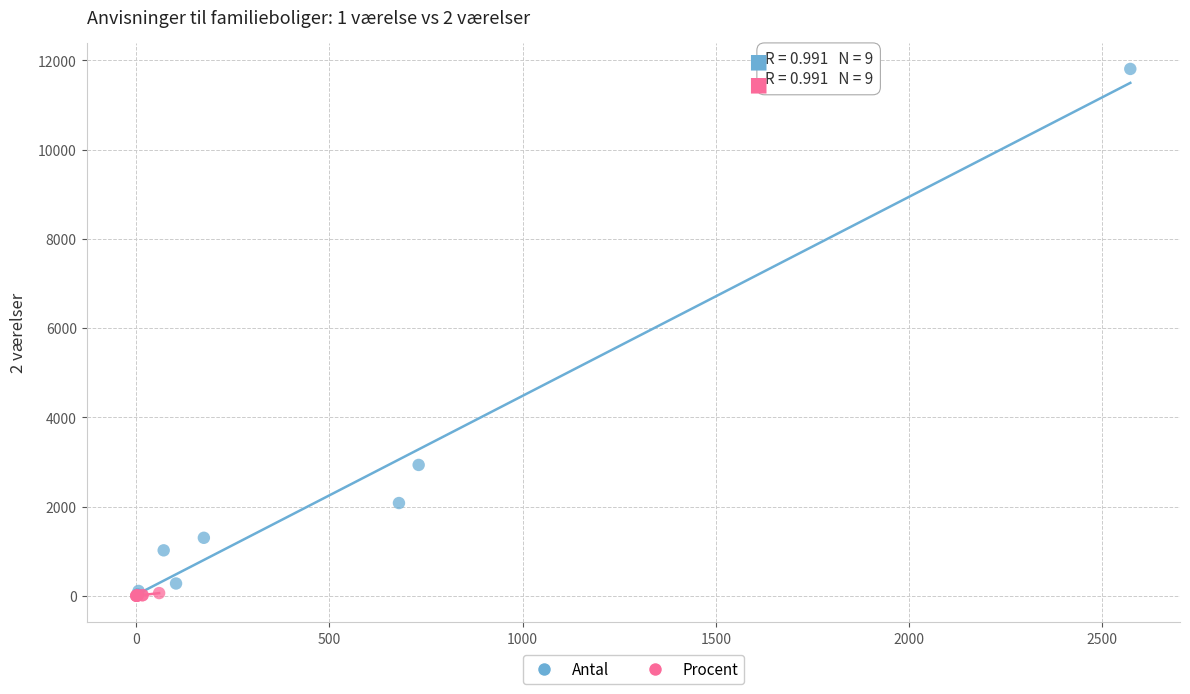

Which series contains the highest Y value?

Antal